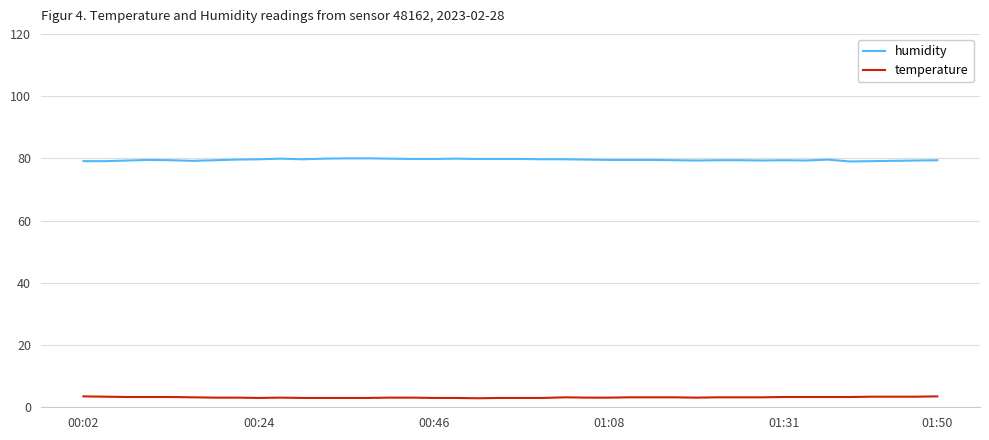

Rank the series by their average value, from lowest to highest.

temperature, humidity